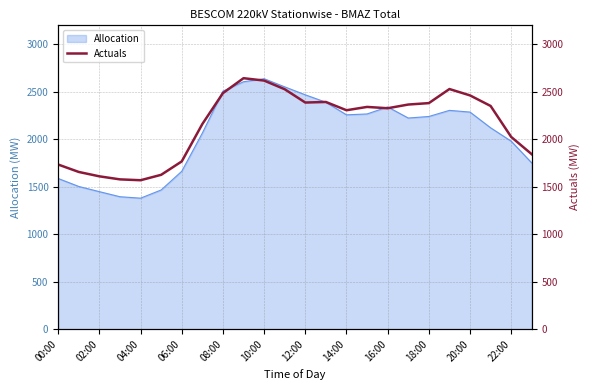

What is the sum of all values?

51621